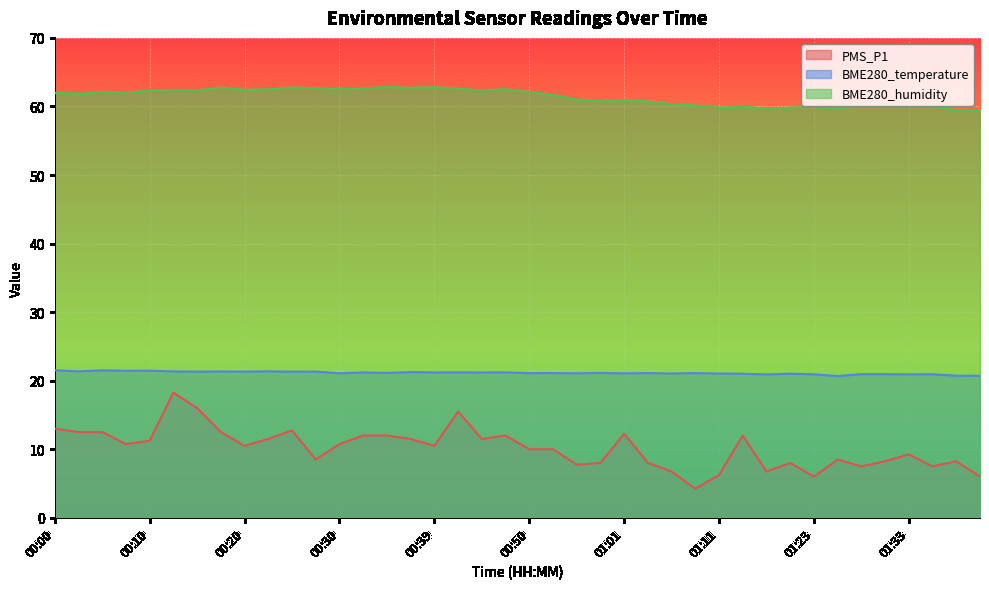

Is it true that PMS_P1 equals 10.8 at 00:08?

True